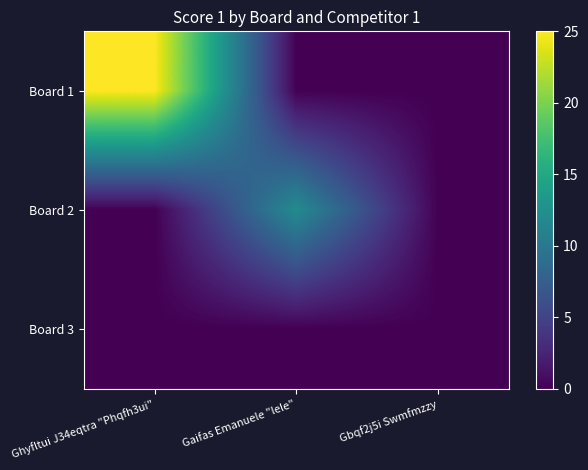

How many series are shown in this chart?

3